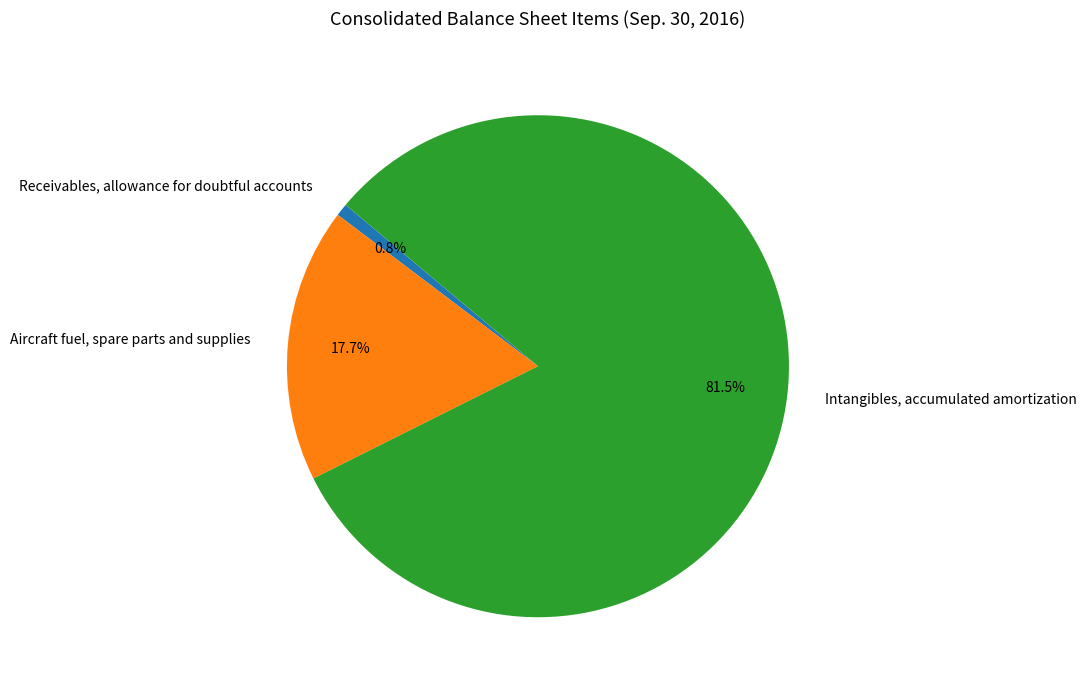

Which slice is the smallest?

Receivables, allowance for doubtful accounts